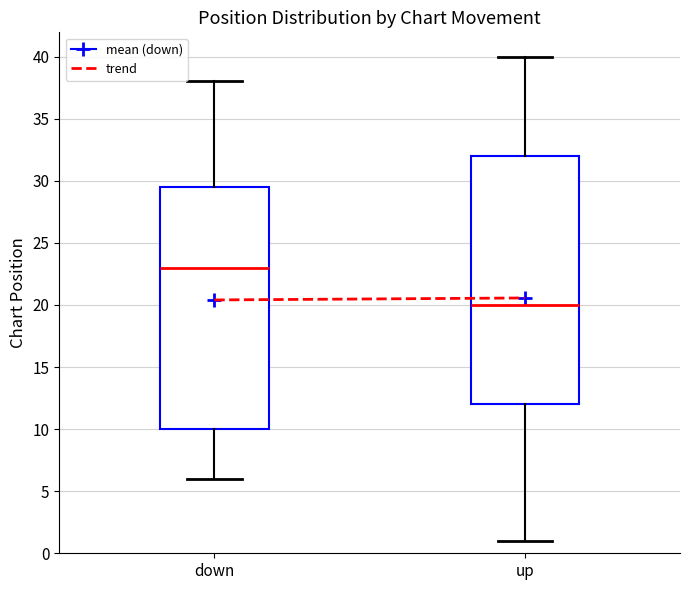

Reading left to right, read every box against the y-axis: the position of its median line, the range the box covers, and the ends of its whiskers. The values are not printed on the chart, so give them approximately, as read against the axis.

down: median 23.0, box 10.0 to 29.5, whiskers 6.0 to 38.0
up: median 20.0, box 12.0 to 32.0, whiskers 1.0 to 40.0